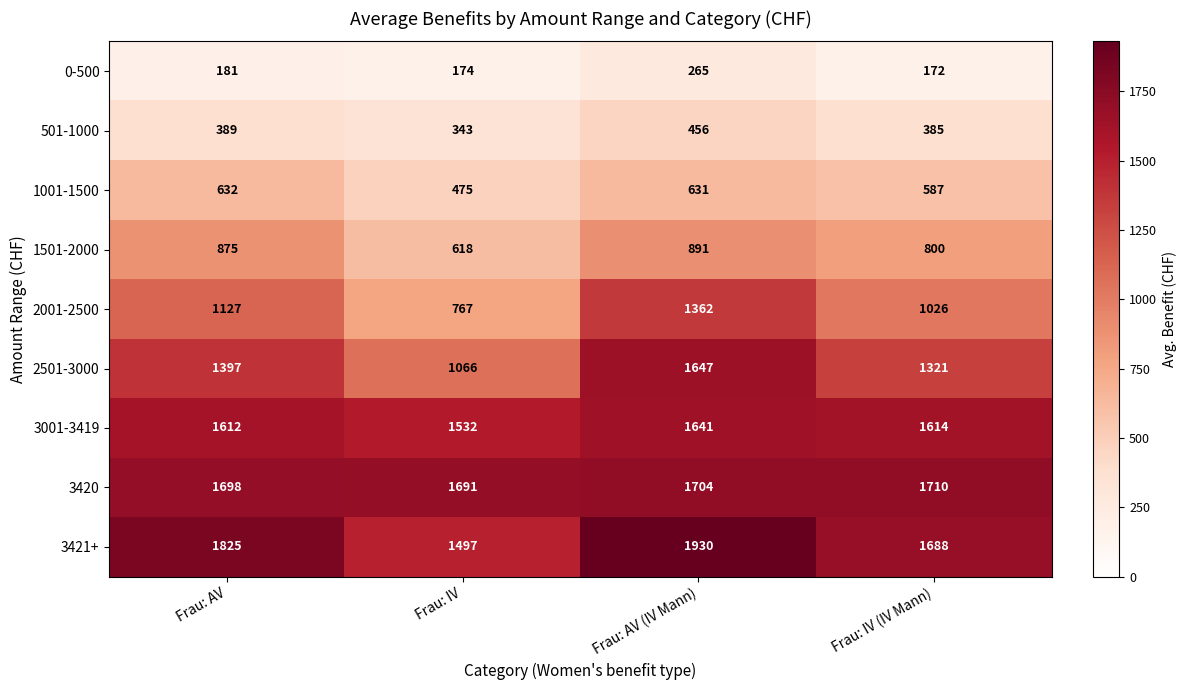

Which series changed the most between Frau: AV and Frau: IV?

2001-2500